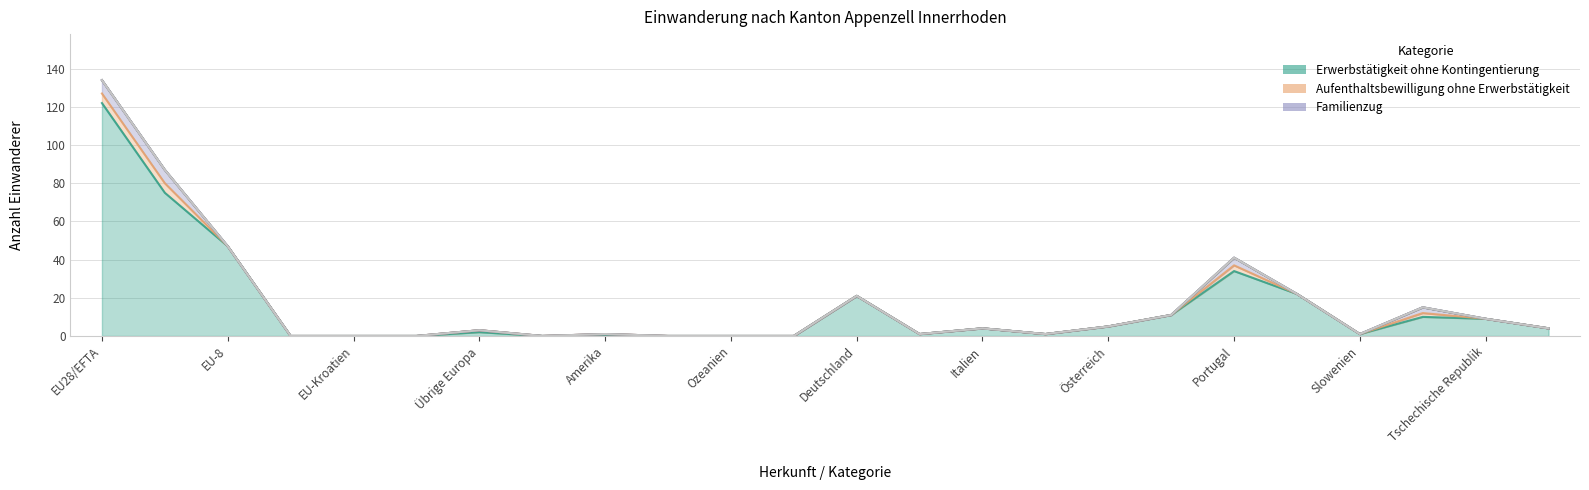

How many positive values does the Aufenthaltsbewilligung ohne Erwerbstätigkeit series have?

6